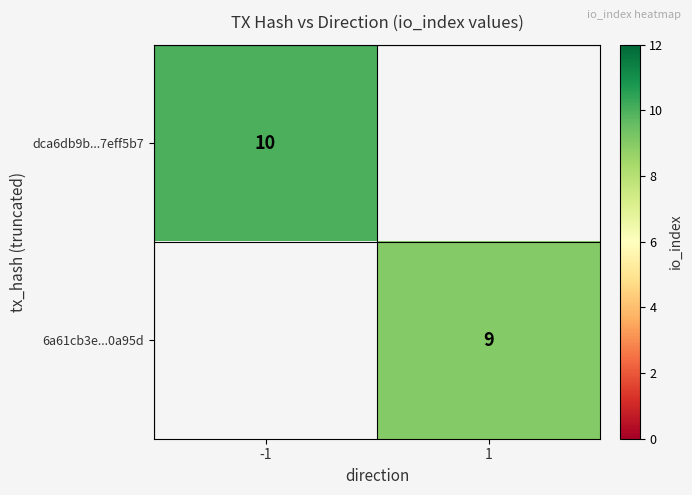

Is the value of 6a61cb3e...0a95d at 1 greater than the value of dca6db9b...7eff5b7 at -1?

No